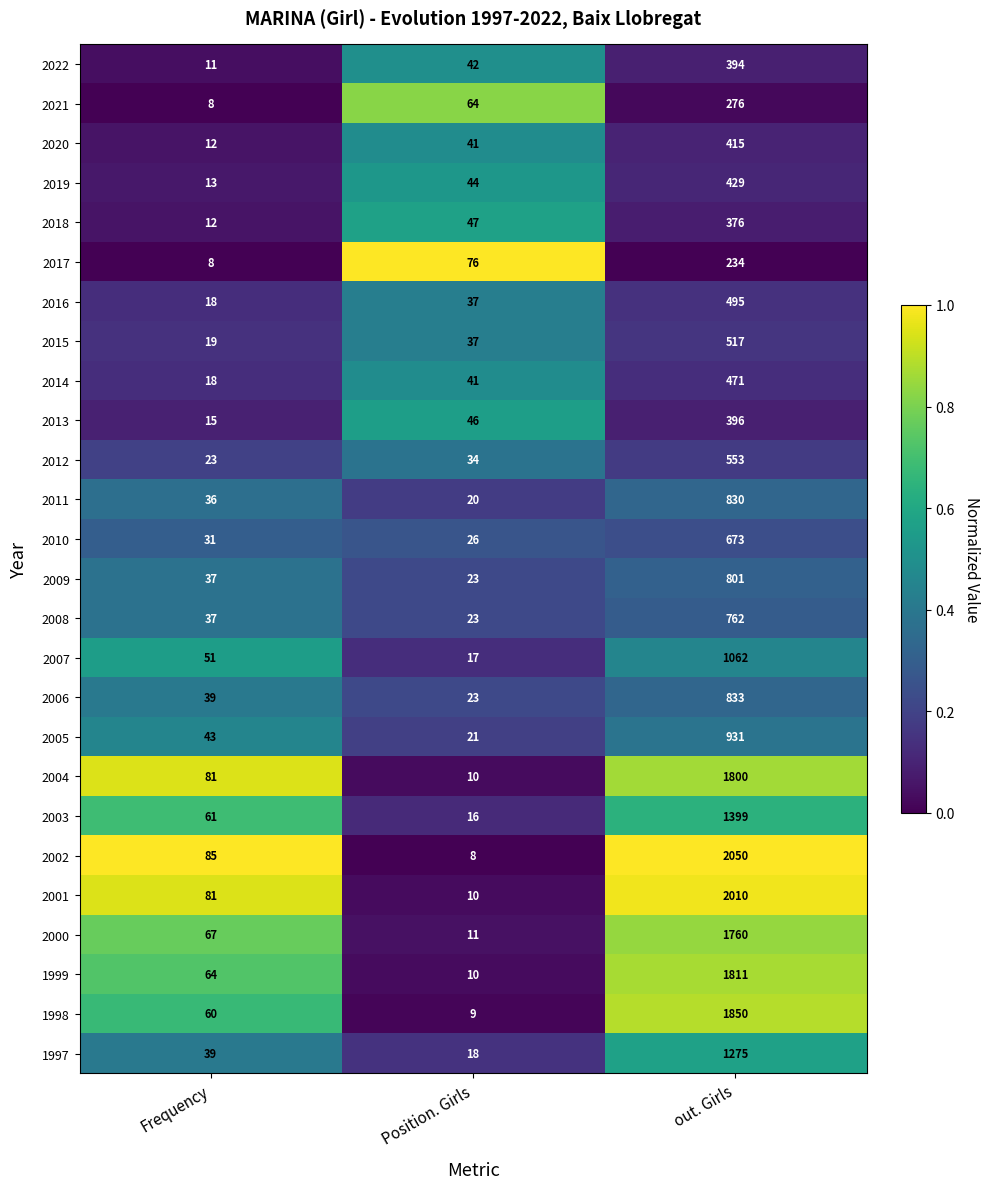

What is the spread (max minus min) of values at out. Girls?

1816